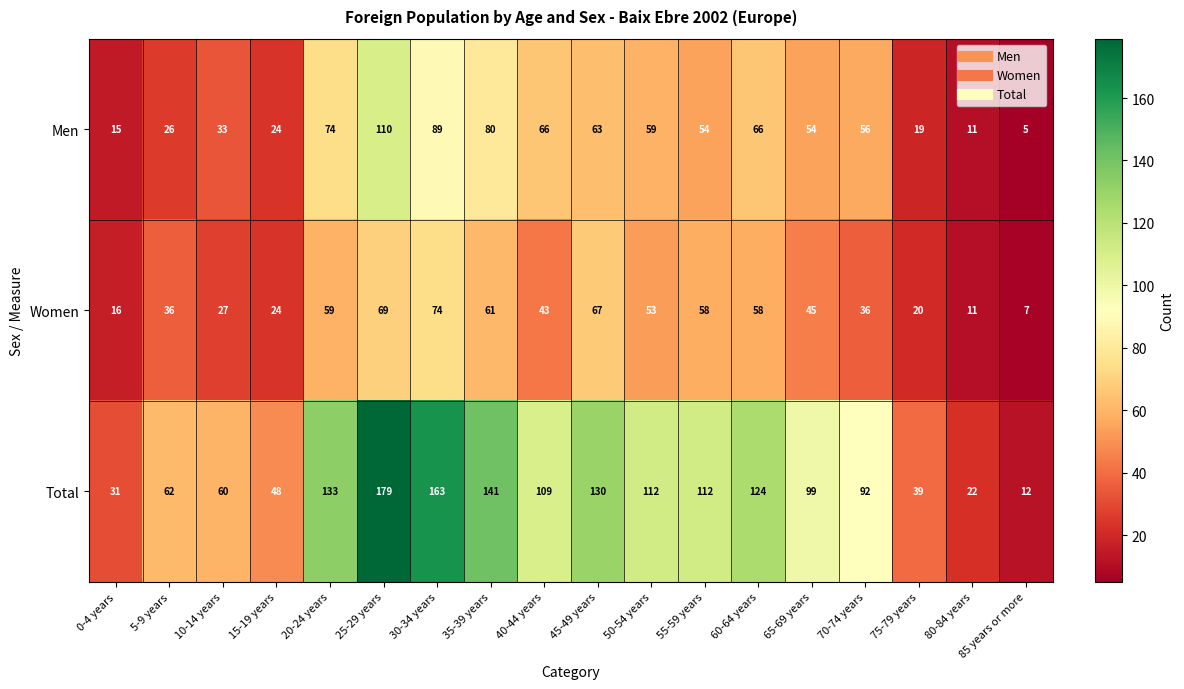

What is the difference between the Total values at 40-44 years and 0-4 years?

78